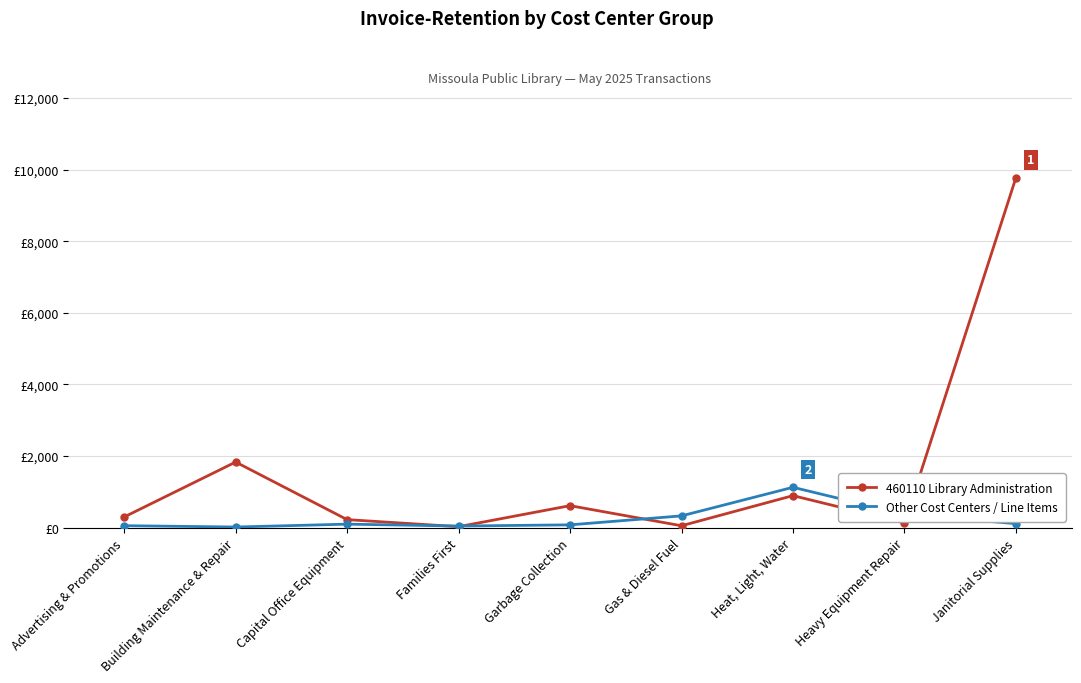

Between Advertising & Promotions and Building Maintenance & Repair, which is larger?

Building Maintenance & Repair